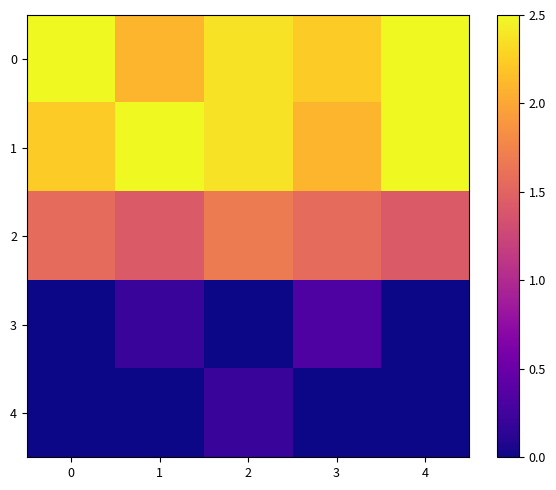

Reading right to left, what are all the values shown in this chart?

0: 4=2.5	3=2.2	2=2.4	1=2.1	0=2.5
1: 4=2.5	3=2.1	2=2.4	1=2.5	0=2.2
2: 4=1.4	3=1.6	2=1.7	1=1.4	0=1.6
3: 4=0.0	3=0.3	2=0.0	1=0.2	0=0.0
4: 4=0.0	3=0.0	2=0.2	1=0.0	0=0.0